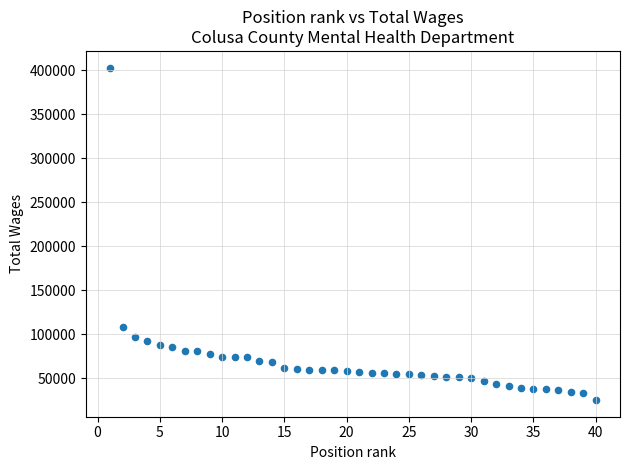

What Y value in the scatter plot is closest to 214207?

108627